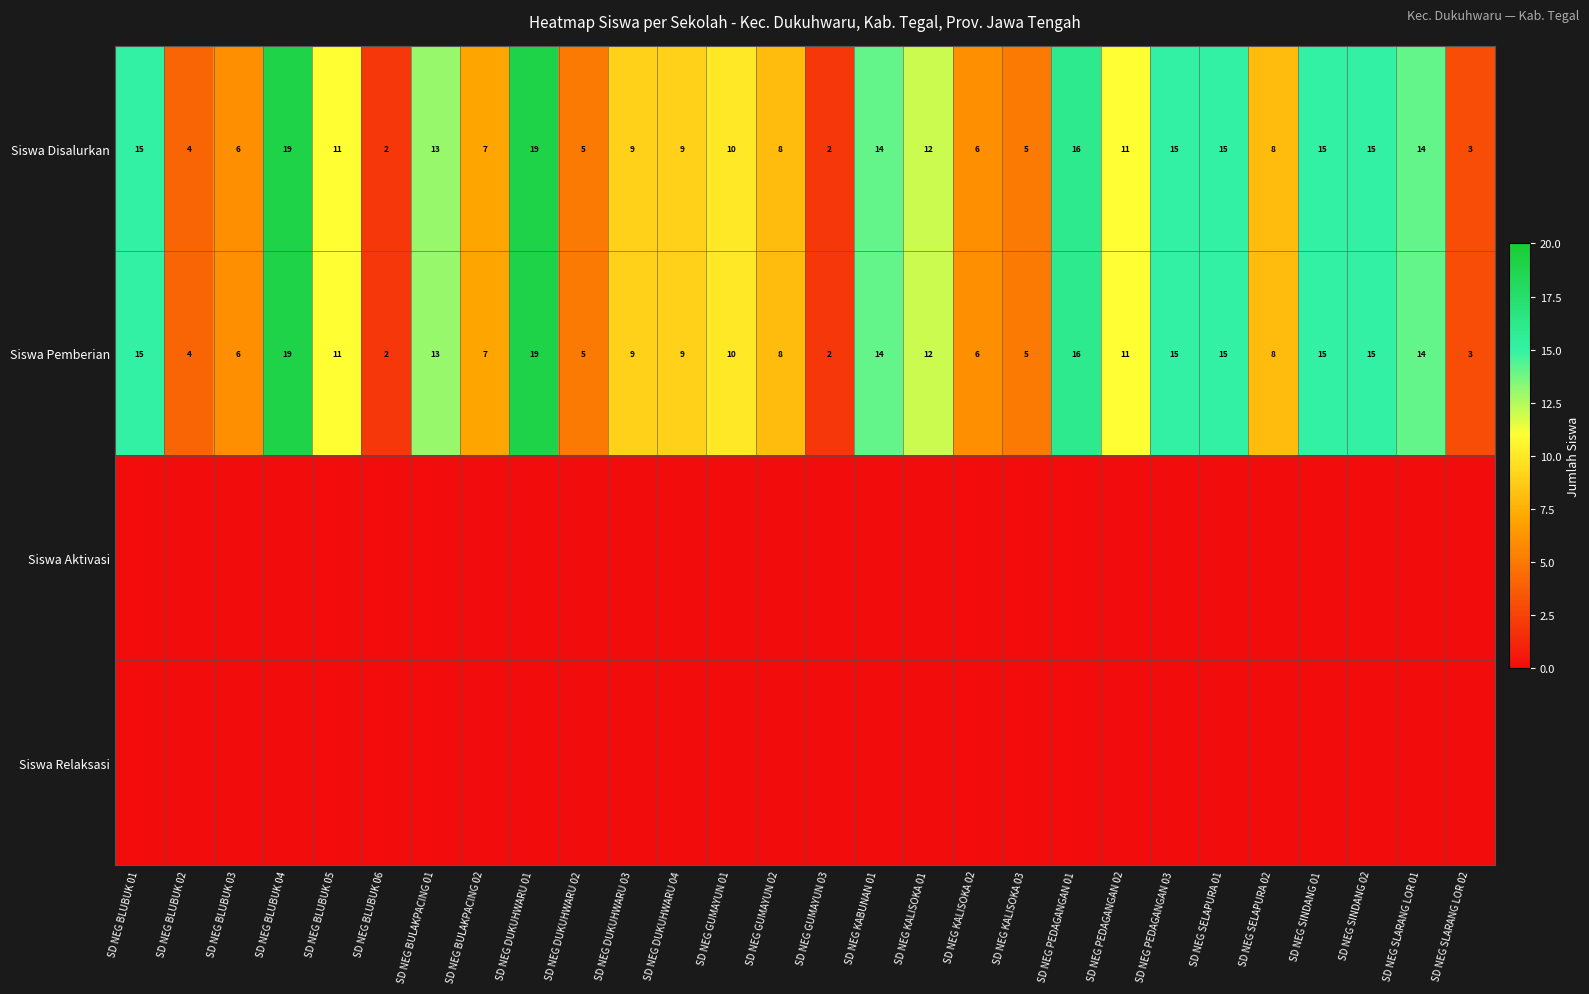

Where does the Siswa Pemberian series first go above 11?

SD NEG BLUBUK 01